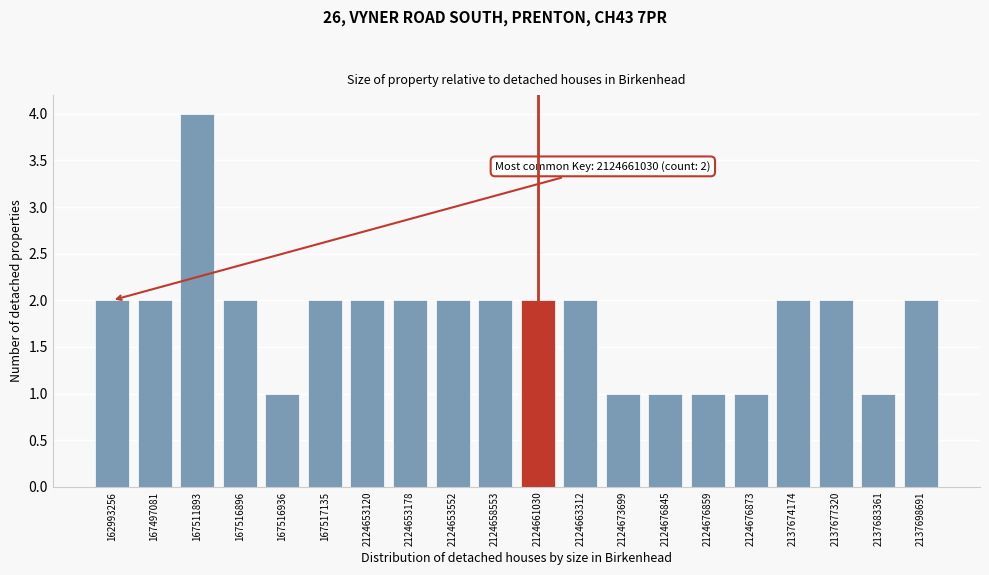

Reading left to right, extract all data points from this chart.

162993256=2	167497081=2	167511893=4	167516896=2	167516936=1	167517135=2	2124653120=2	2124653178=2	2124653552=2	2124658553=2	2124661030=2	2124663312=2	2124673699=1	2124676845=1	2124676859=1	2124676873=1	2137674174=2	2137677320=2	2137683361=1	2137698691=2